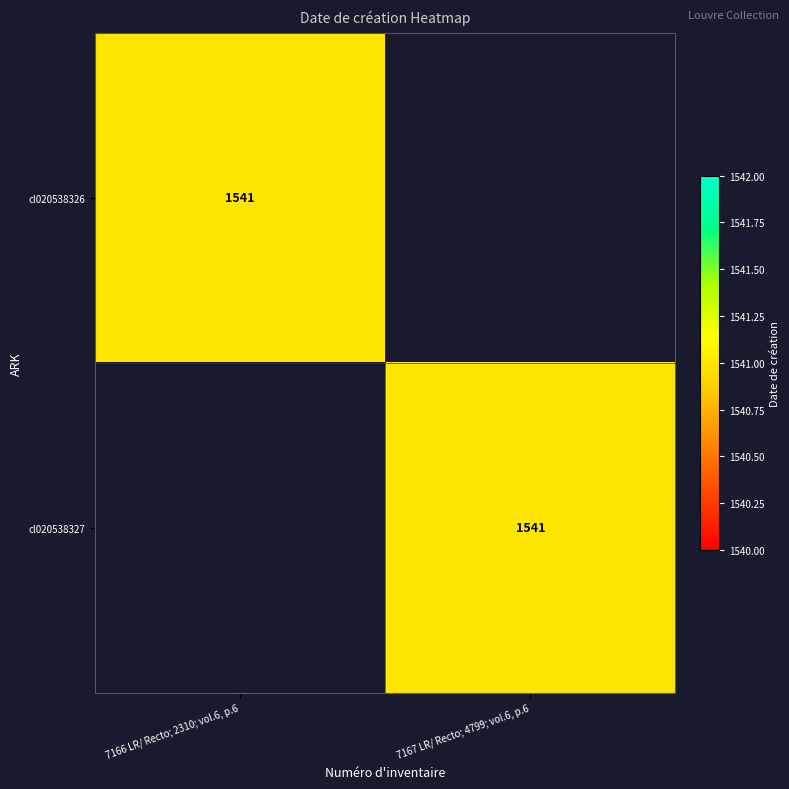

At how many categories does at least one series exceed 802?

2